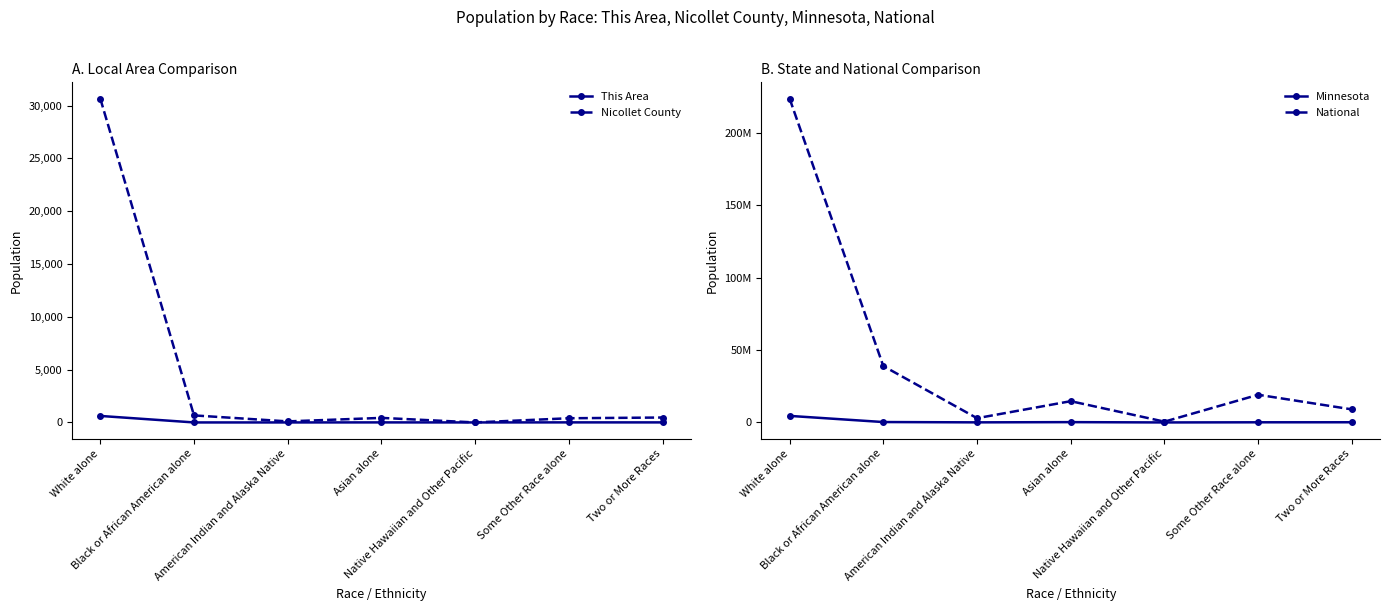

The value of Minnesota at Native Hawaiian and Other Pacific is 2156. True or false?

True